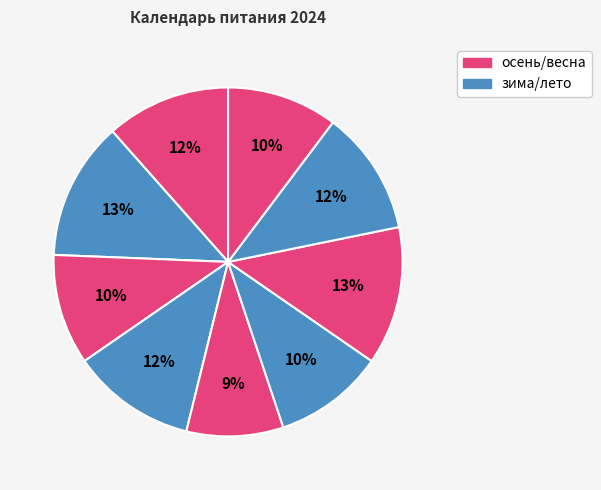

How many segments does this pie chart have?

9